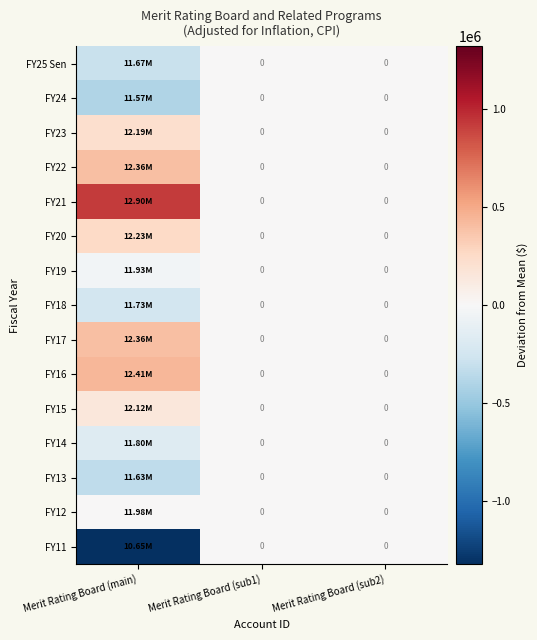

At which category is the sum across all series the highest?

Merit Rating Board (main)